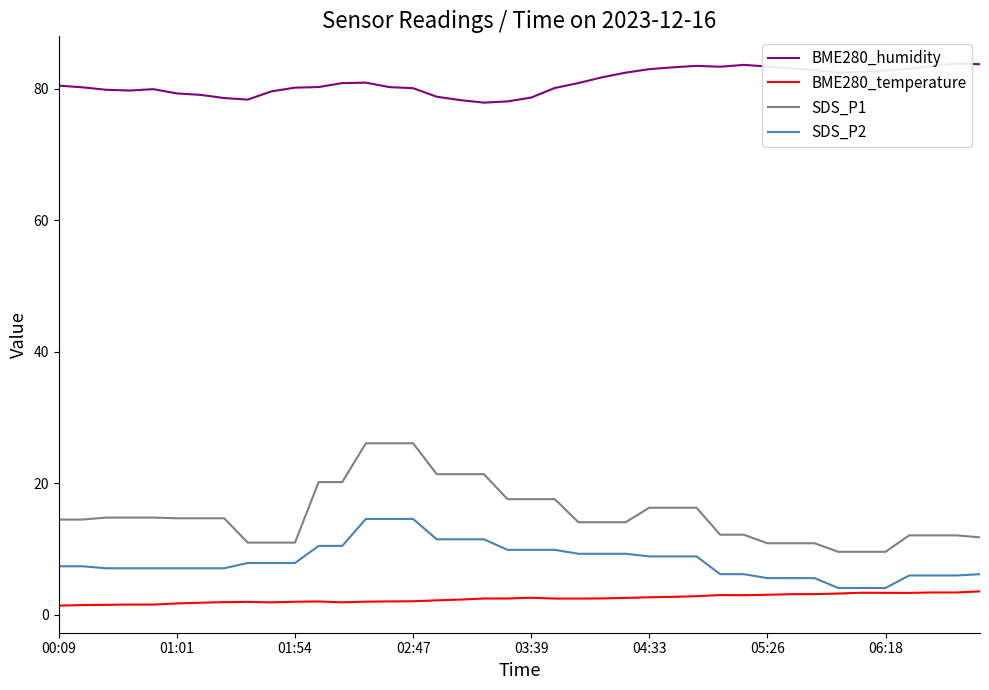

True or false: SDS_P1 has more than 1 interior local peaks.

False